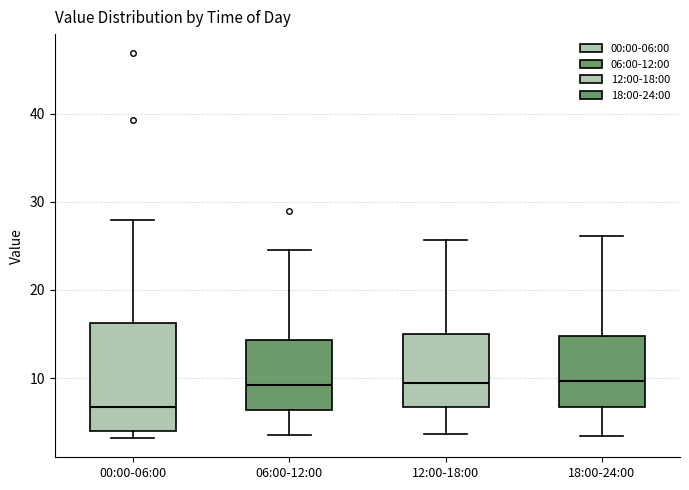

Reading left to right, read every box against the y-axis: the position of its median line, the range the box covers, and the ends of its whiskers. The values are not printed on the chart, so give them approximately, as read against the axis.

00:00-06:00: median 7, box 4 to 16, whiskers 3 to 28
06:00-12:00: median 9, box 6 to 14, whiskers 4 to 25
12:00-18:00: median 9, box 7 to 15, whiskers 4 to 26
18:00-24:00: median 10, box 7 to 15, whiskers 3 to 26